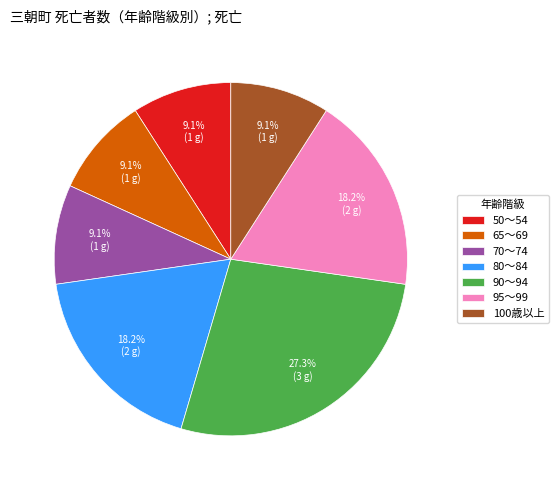

Does 70～74 represent more than half of the total?

No